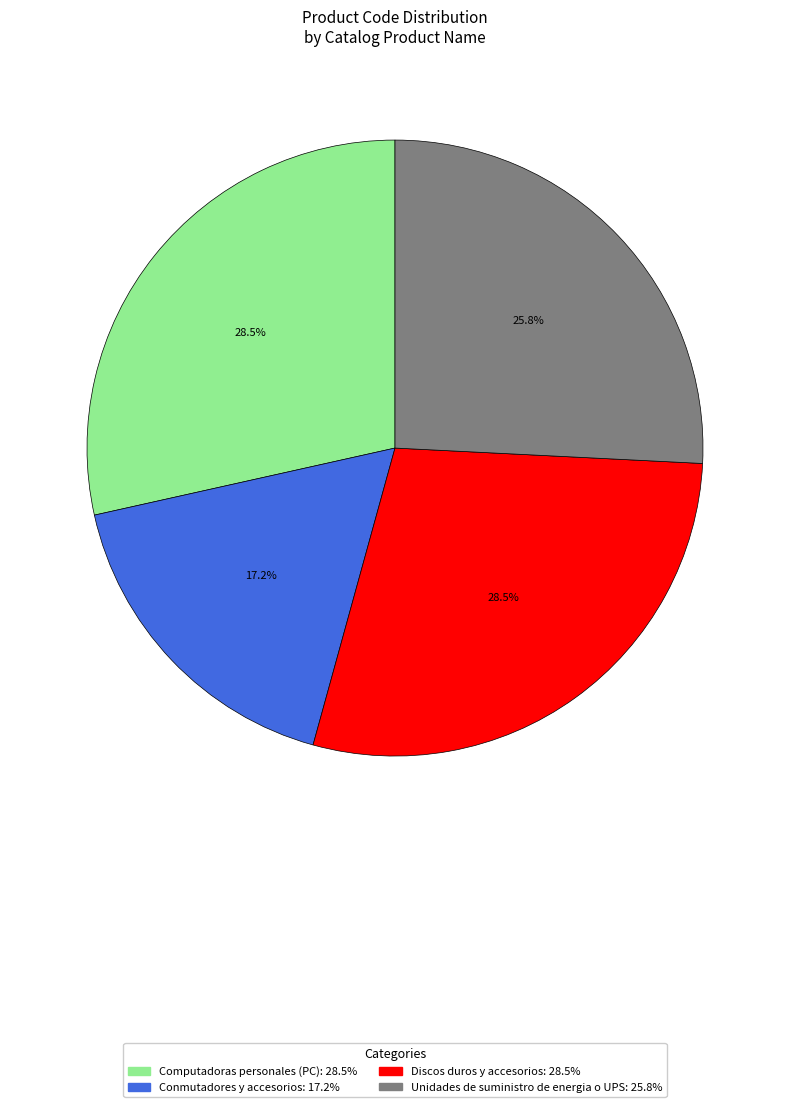

To the nearest percent, what is the difference between the largest and smallest slice percentages?

11%